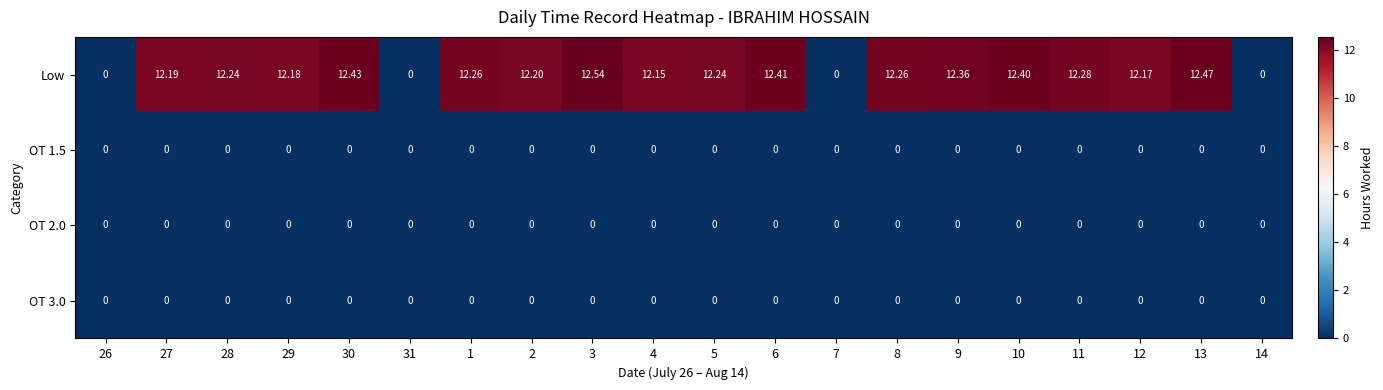

Which series has the largest range (max minus min)?

Low